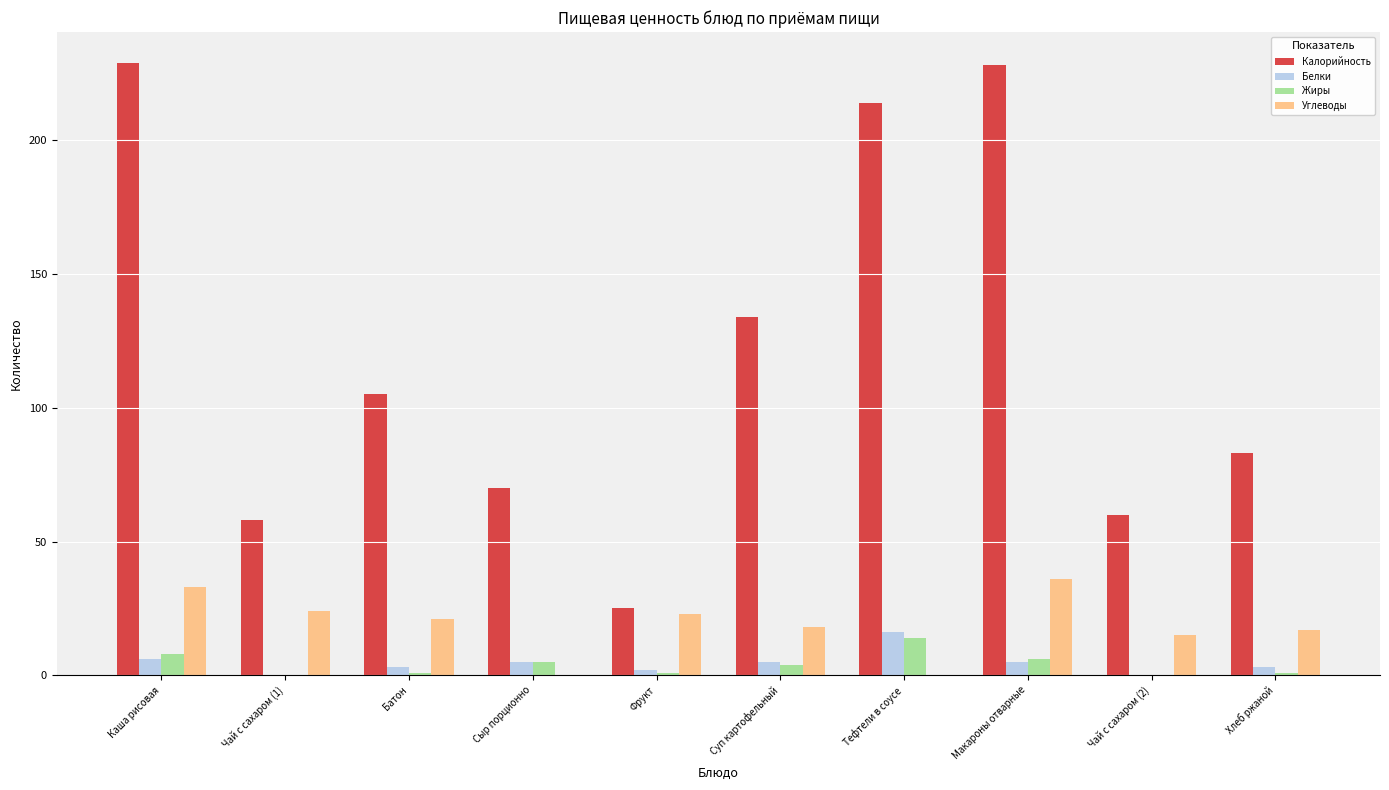

Reading left to right, list all the values displayed in this chart.

Калорийность: 229	58	105	70	25	134	214	228	60	83
Белки: 6	0	3	5	2	5	16	5	0	3
Жиры: 8	0	1	5	1	4	14	6	0	1
Углеводы: 33	24	21	0	23	18	0	36	15	17